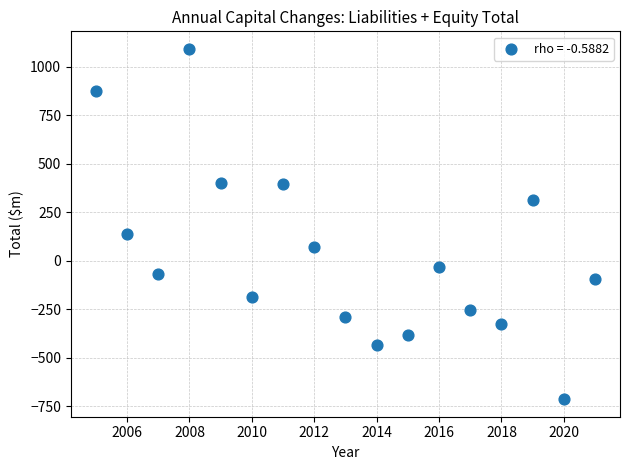

What Y value in the scatter plot is closest to 189?

139.0